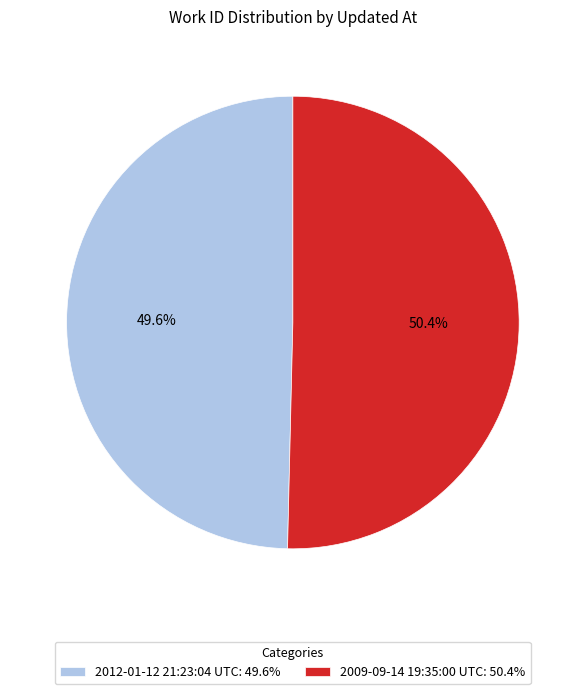

Is the sum of 2009-09-14 19:35:00 UTC and 2012-01-12 21:23:04 UTC greater than half?

Yes